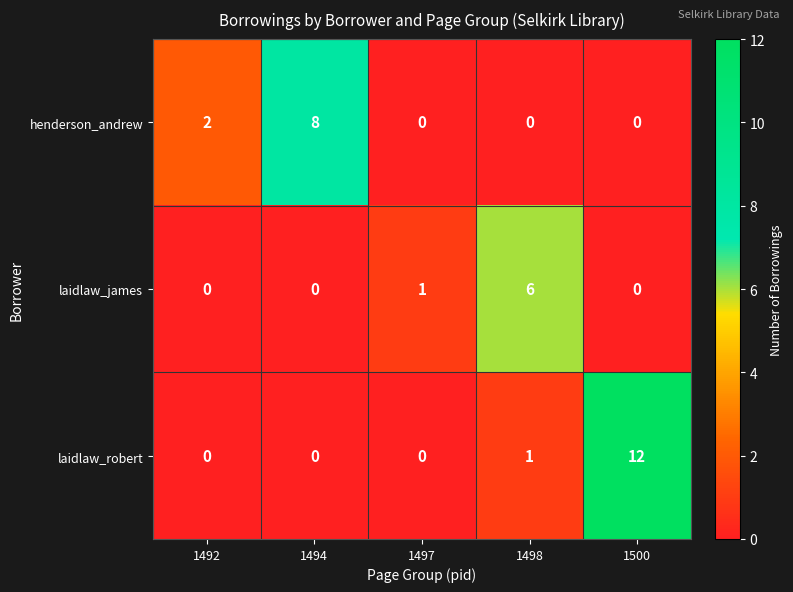

What is the approximate value of laidlaw_robert at 1500?

12